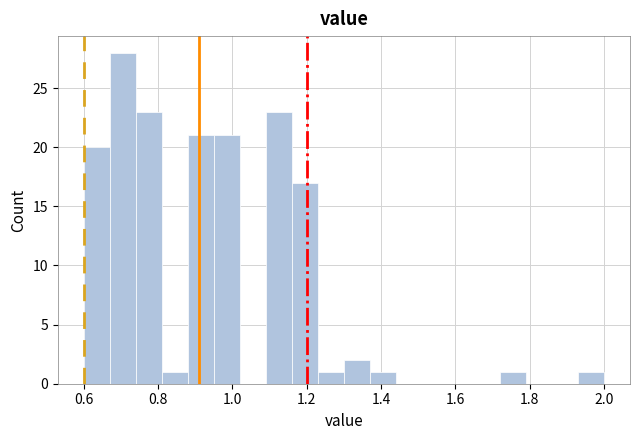

Around what value on the x-axis is the tallest bar? Give the approximate position of its centre, as read against the axis.

0.70